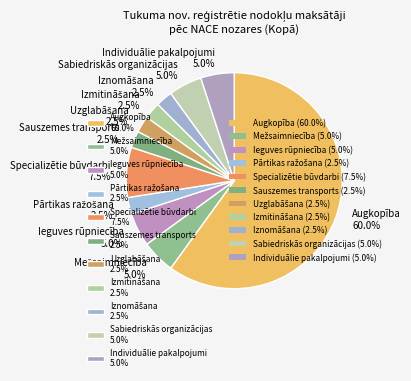

Do Sabiedriskās organizācijas 5.0% and Ieguves rūpniecība 5.0% together represent more than half of the pie?

No